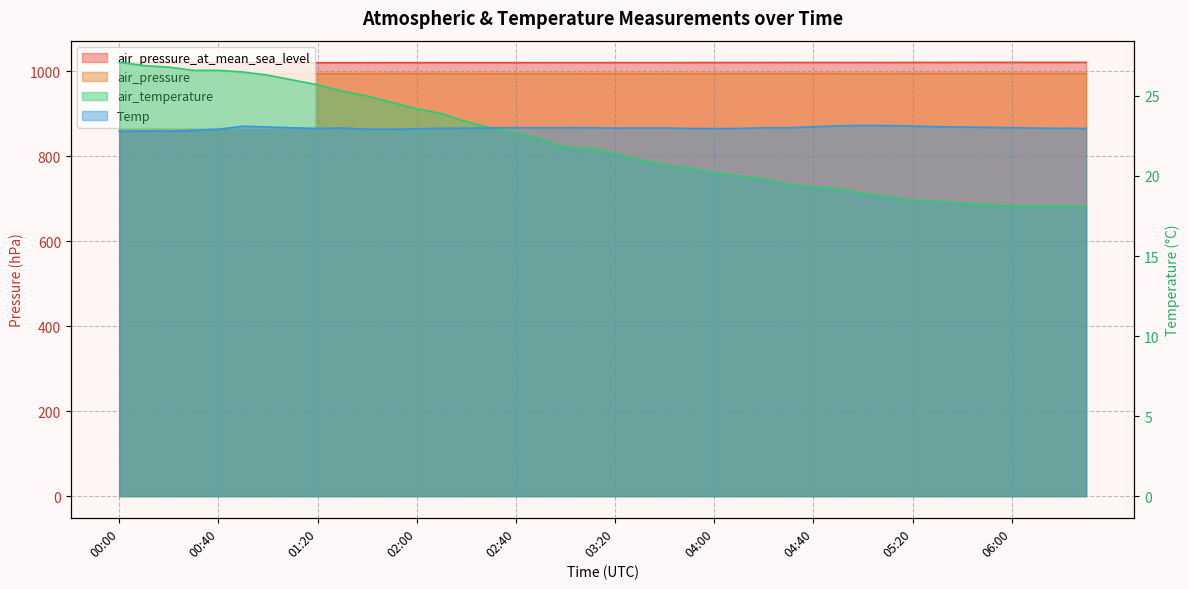

What is the sum of all air_pressure_at_mean_sea_level values?

40809.1